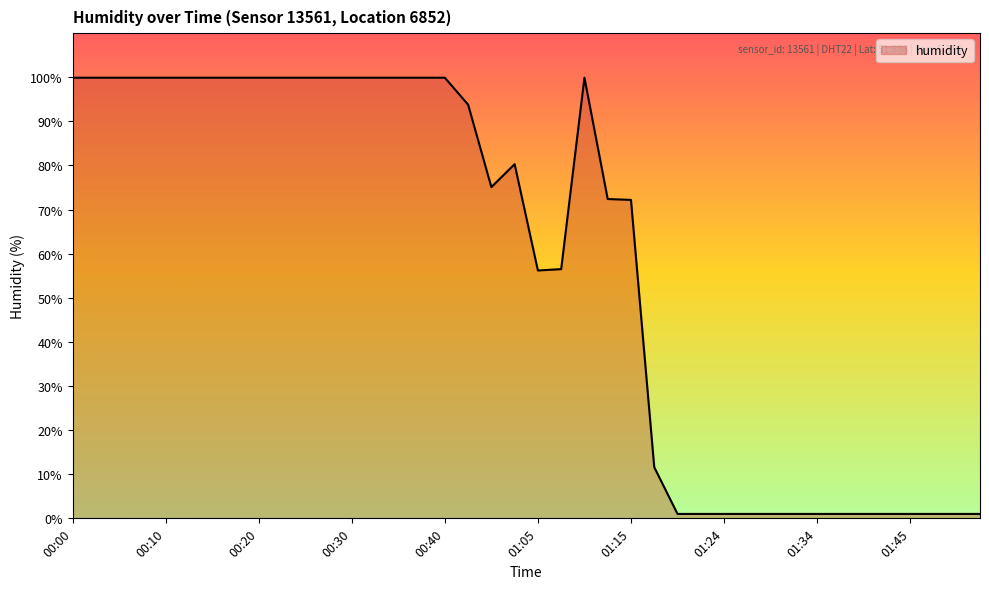

What is the maximum value shown in the chart?

99.9